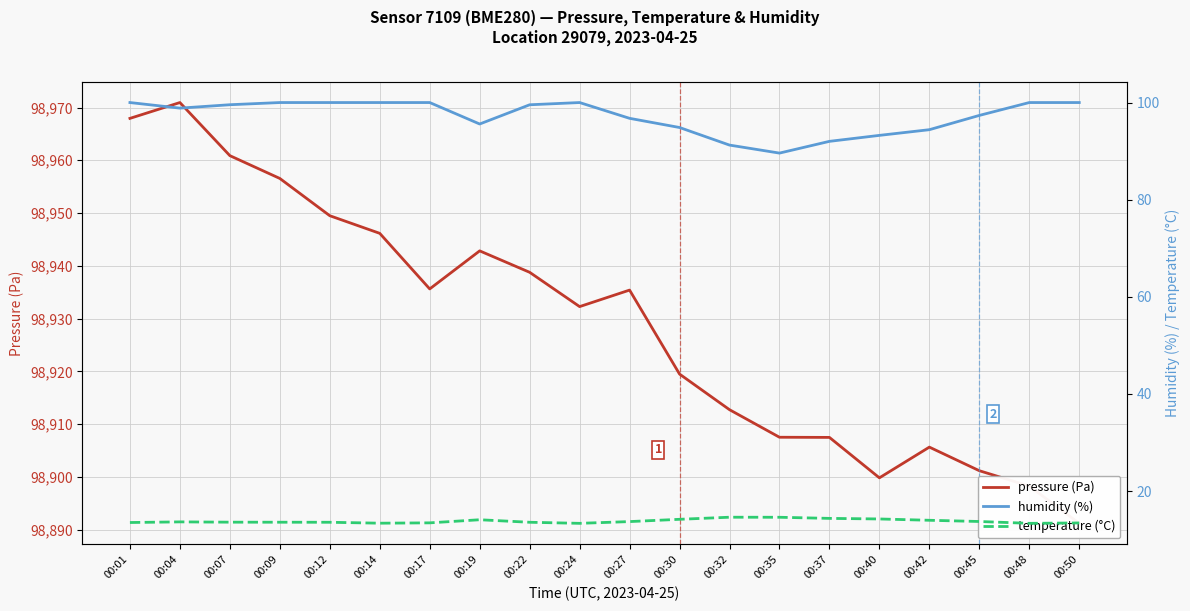

Reading right to left, list all the values displayed in this chart.

pressure (Pa): 98891.2	98898.3	98901.2	98905.7	98899.8	98907.5	98907.5	98912.8	98919.5	98935.4	98932.3	98938.8	98942.8	98935.6	98946.2	98949.5	98956.6	98960.9	98970.9	98967.9
humidity (%): 100.0	100.0	97.3	94.4	93.2	92.0	89.6	91.2	94.9	96.8	100.0	99.5	95.6	100.0	100.0	100.0	100.0	99.5	98.8	100.0
temperature (°C): 13.4	13.3	13.7	14.0	14.2	14.4	14.6	14.6	14.2	13.7	13.3	13.6	14.1	13.4	13.4	13.6	13.6	13.6	13.7	13.5